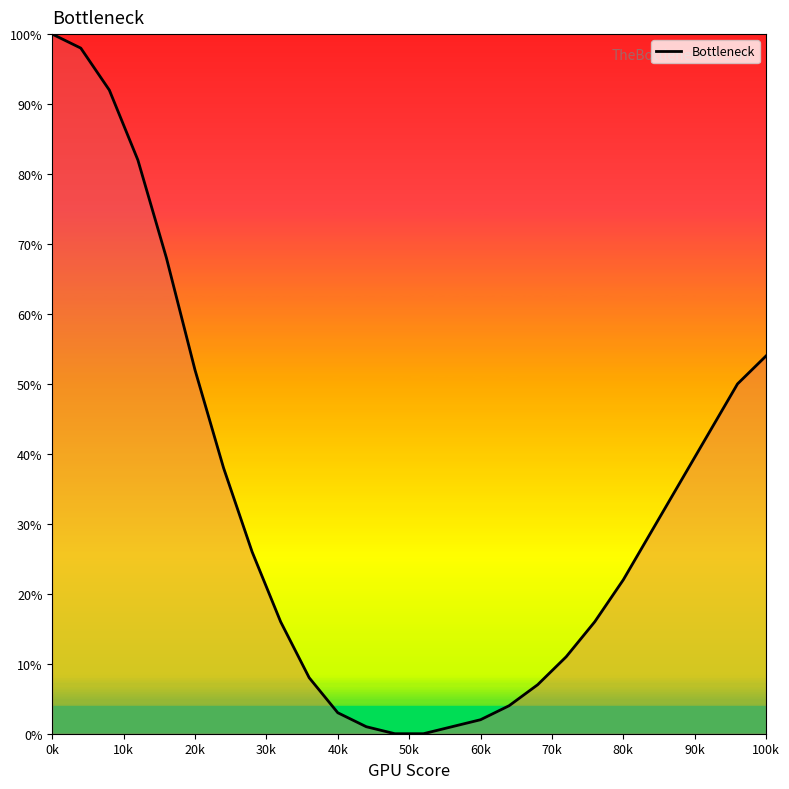

What is the difference between the maximum and minimum values?

100